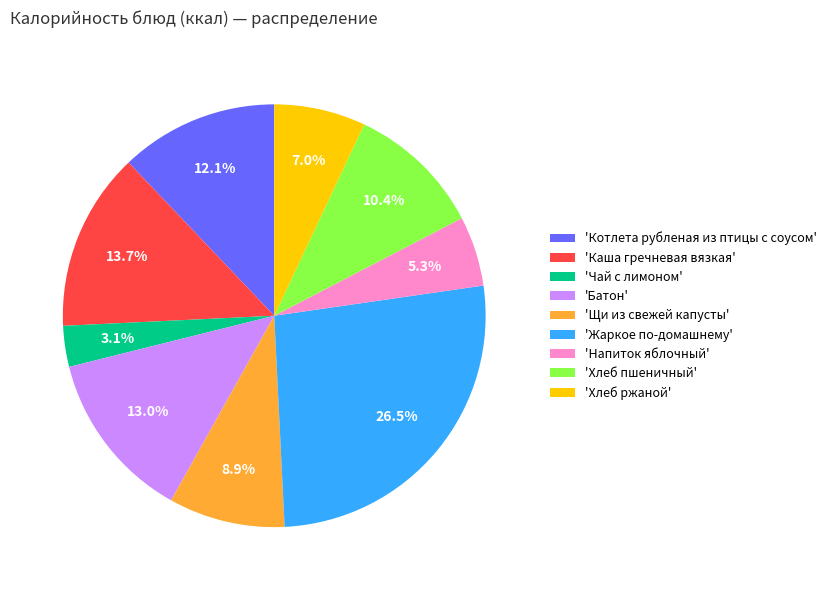

How much of the chart is everything except 'Хлеб ржаной'?

93.0%